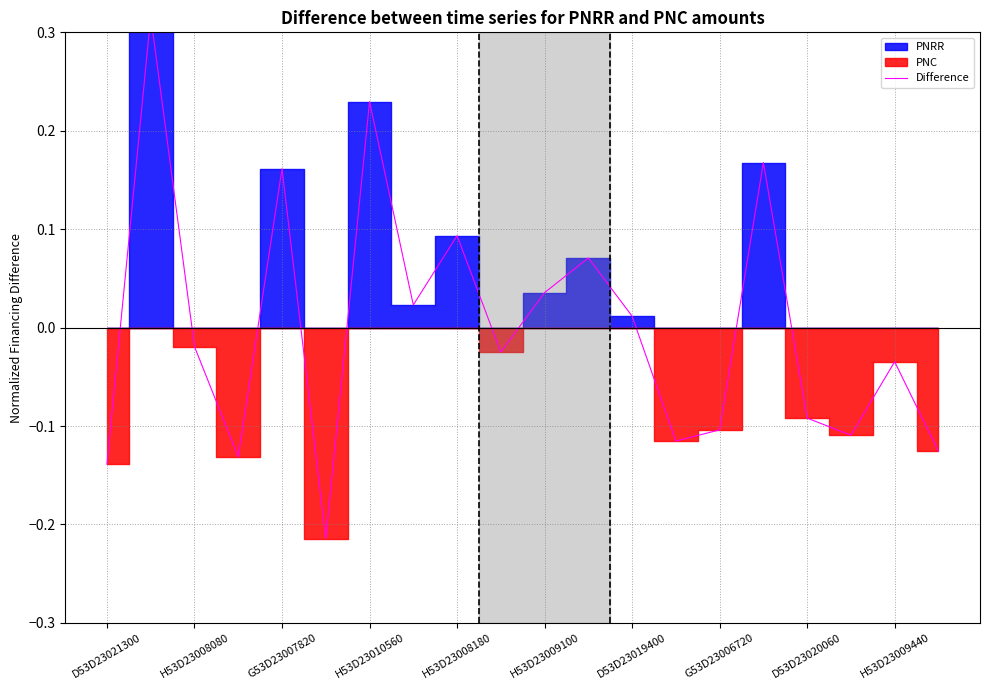

Reading right to left, what are all the values shown in this chart?

-0.1	-0.0	-0.1	-0.1	0.2	-0.1	-0.1	0.0	0.1	0.0	-0.0	0.1	0.0	0.2	-0.2	0.2	-0.1	-0.0	0.3	-0.1